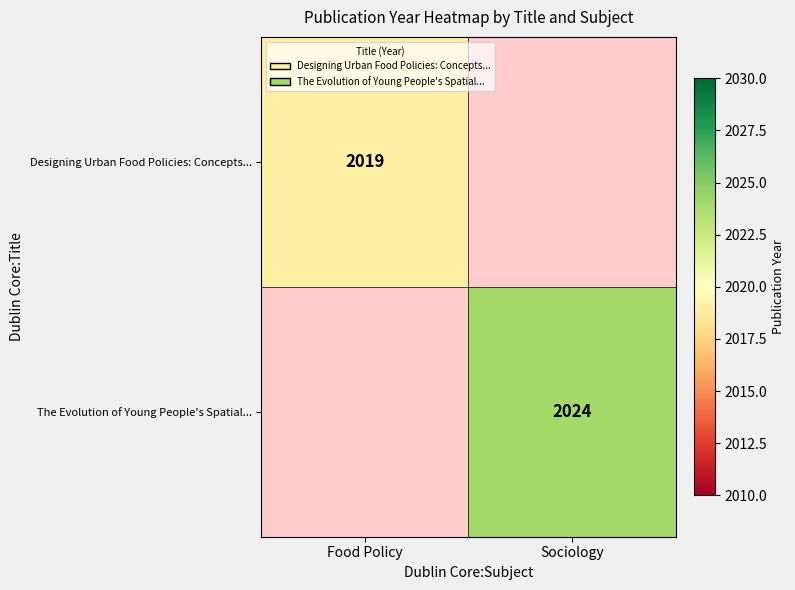

True or false: The Evolution of Young People's Spatial... has a value of 2024 at Sociology.

True